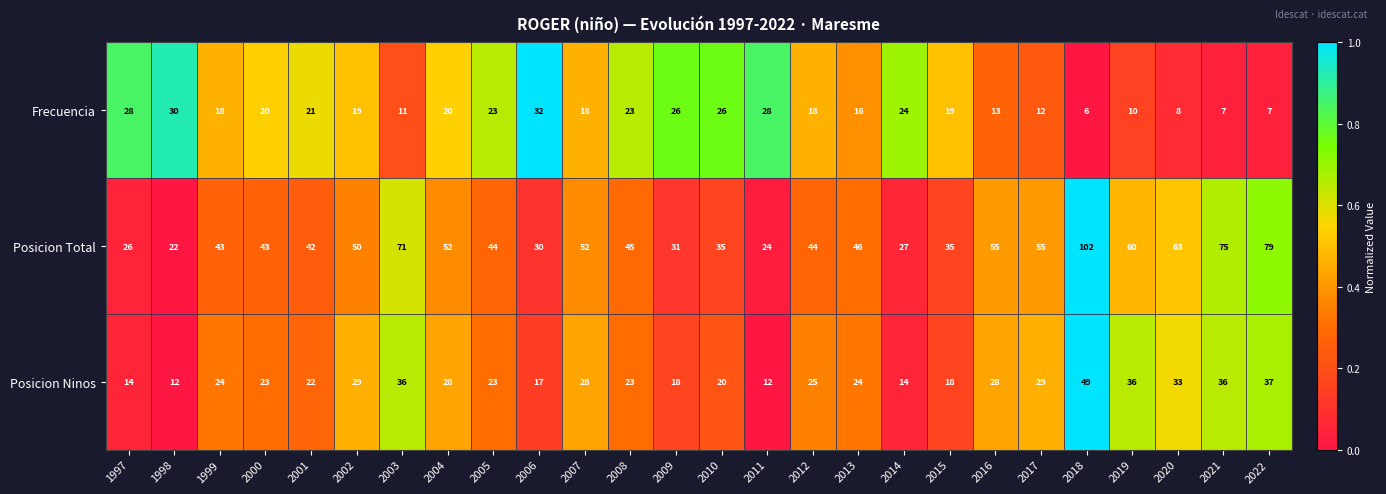

Which label corresponds to the smallest value in the chart?

2018